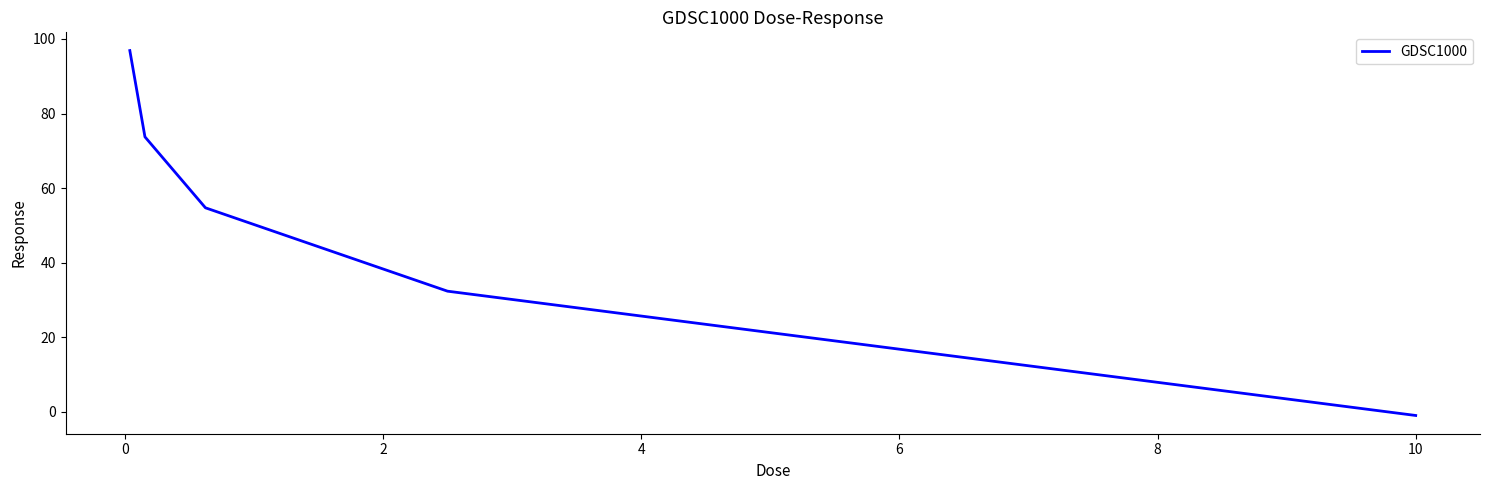

What is the greatest value displayed?

96.9